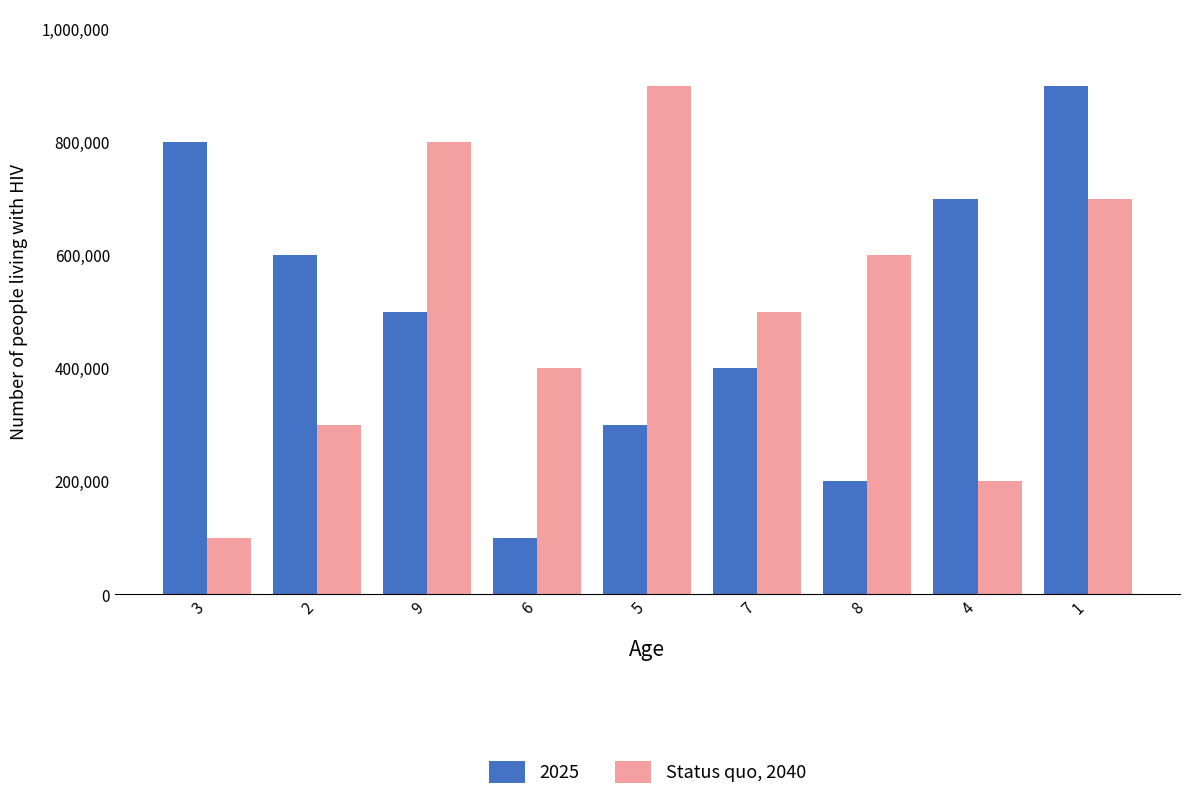

What is the difference between the highest and lowest values at 6?

300000